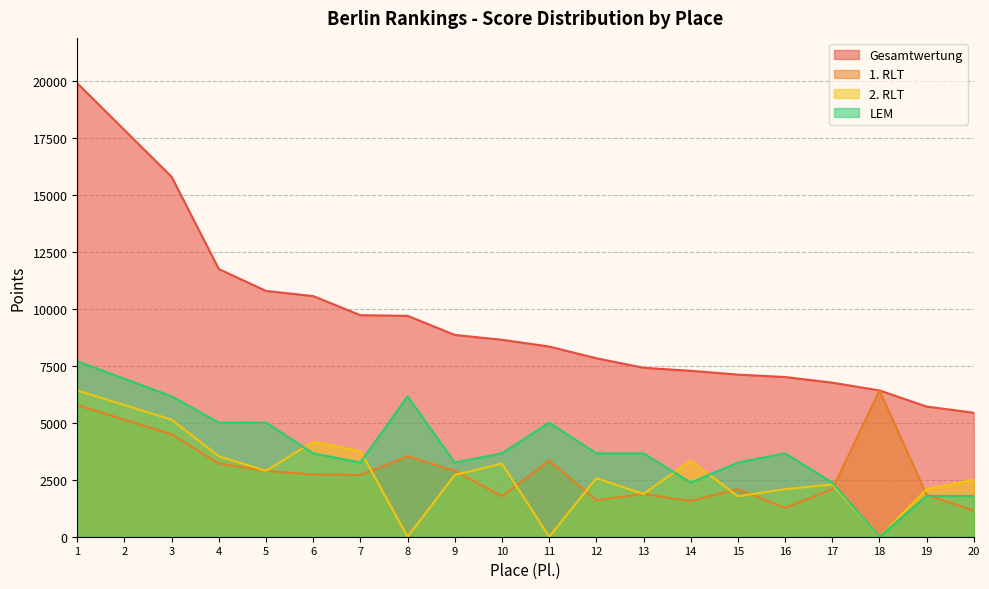

At which label does LEM reach its minimum?

18